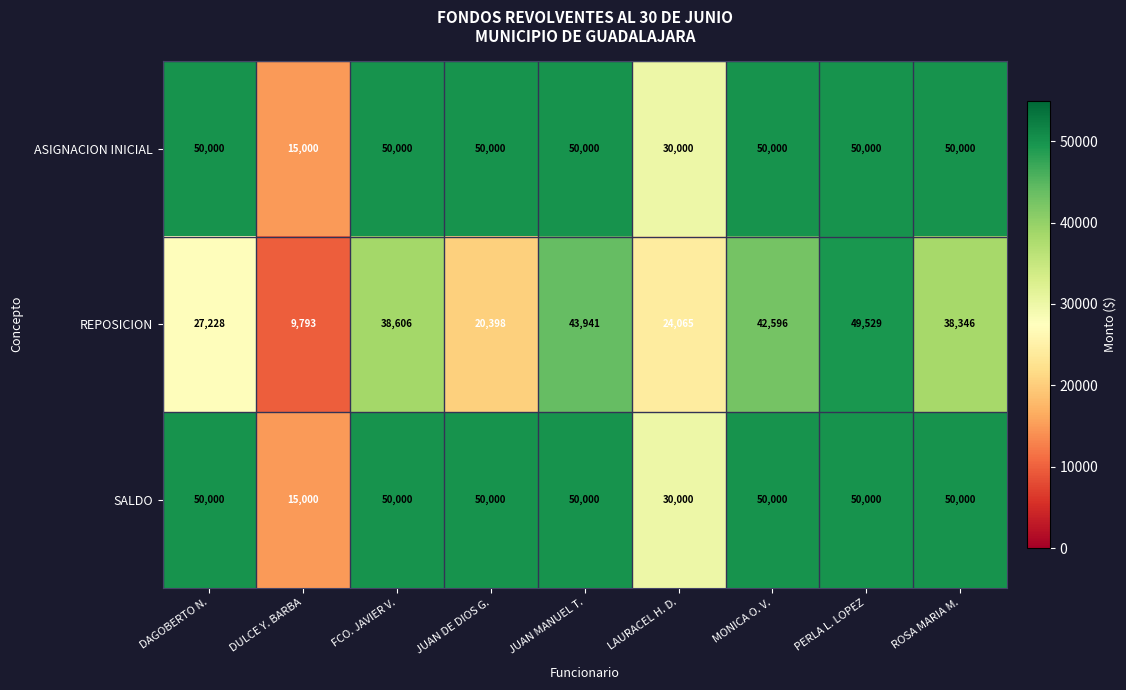

What is the highest value of the REPOSICION series?

49529